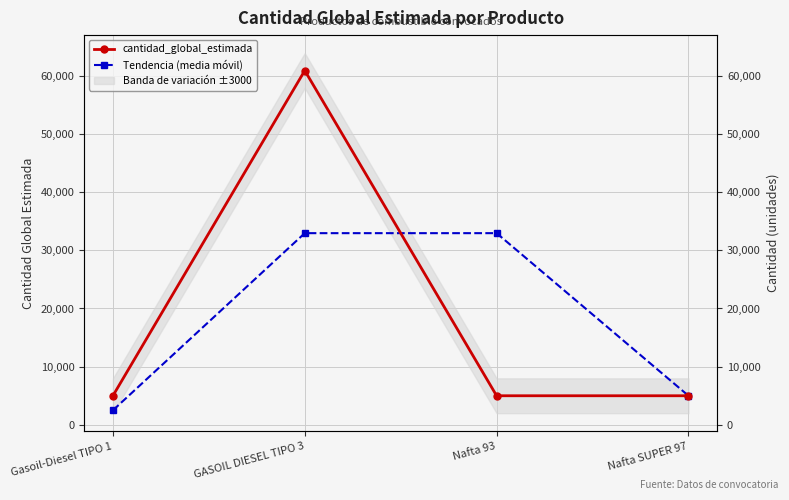

What is the average value of the Tendencia (media móvil) series?

18350